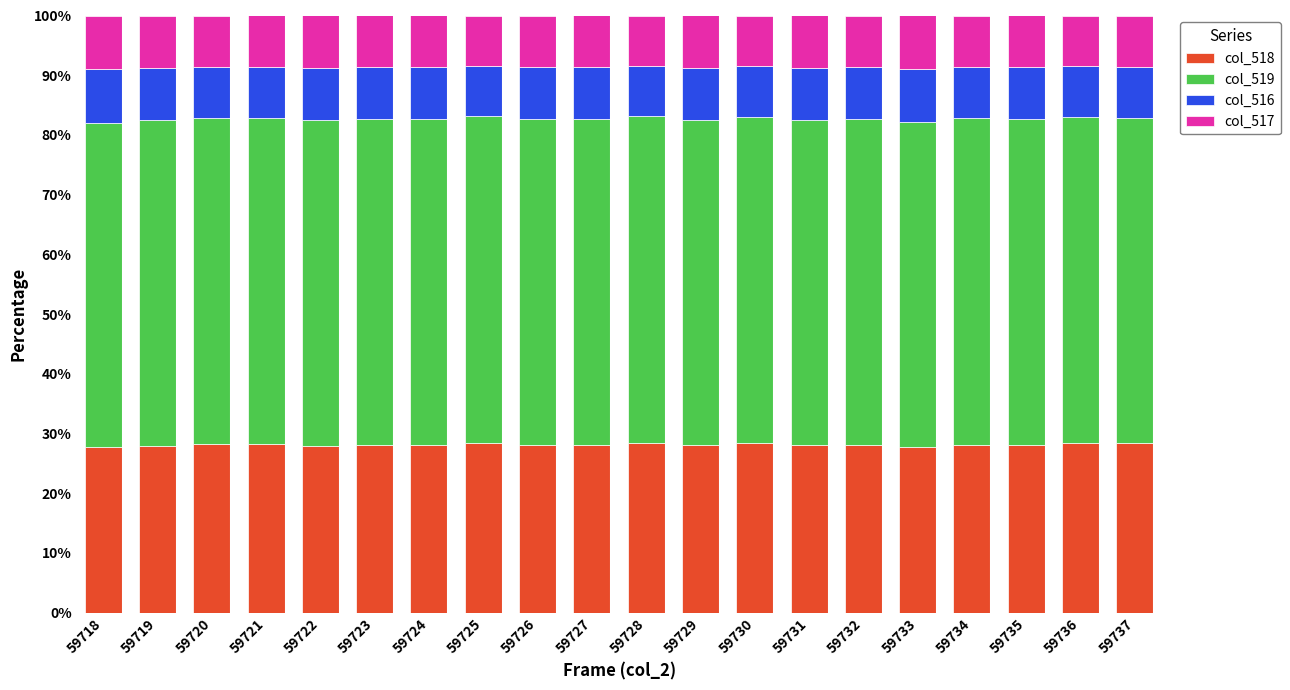

What is the lowest value of the col_518 series?

27.7